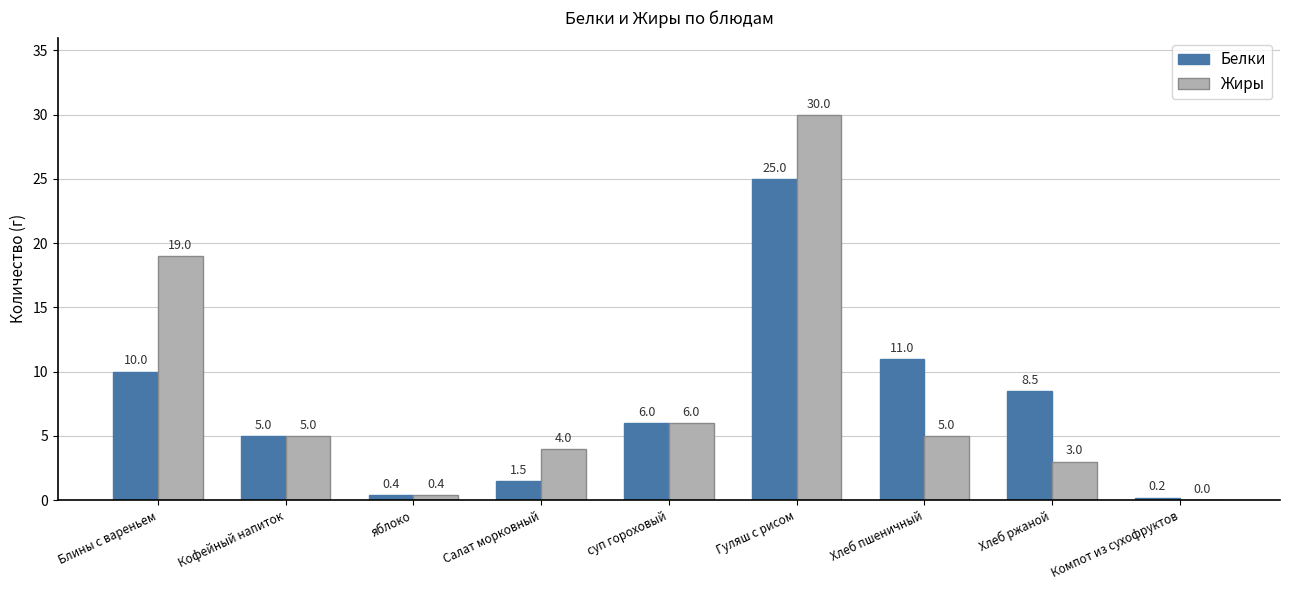

At which label does Белки reach its peak?

Гуляш с рисом